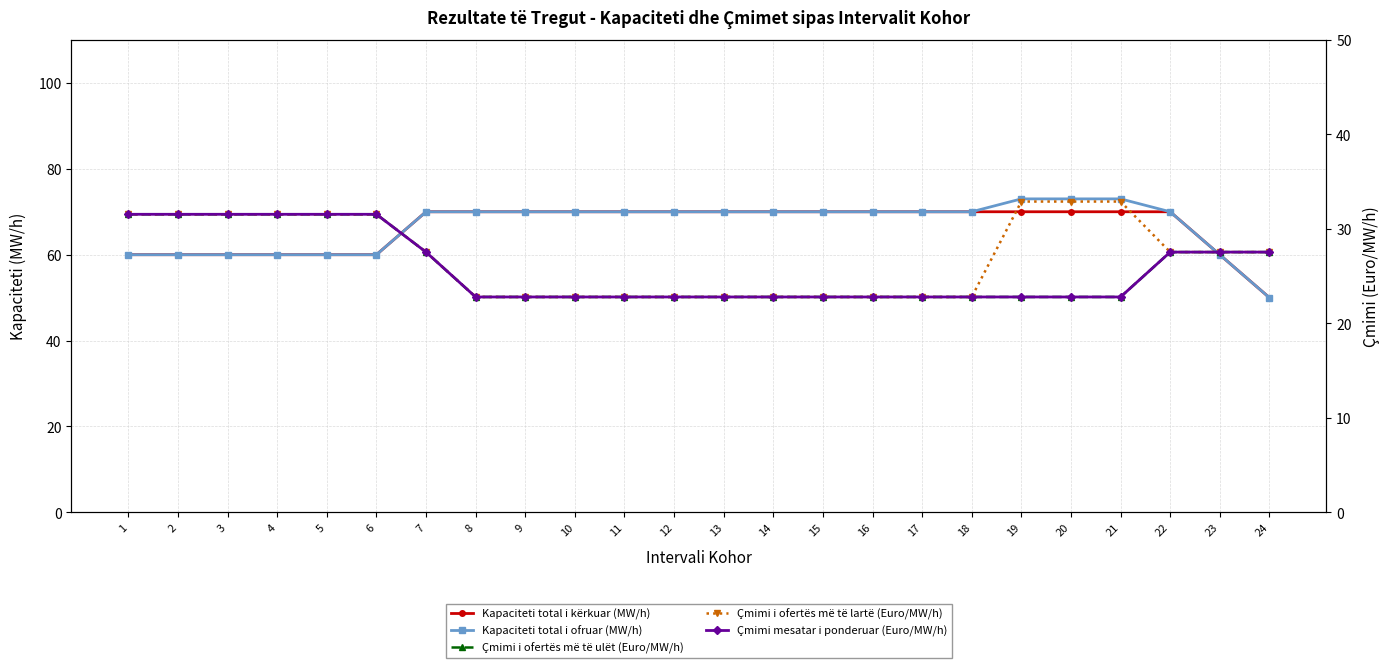

True or false: Çmimi i ofertës më të ulët (Euro/MW/h) and Çmimi mesatar i ponderuar (Euro/MW/h) cross at least once.

False